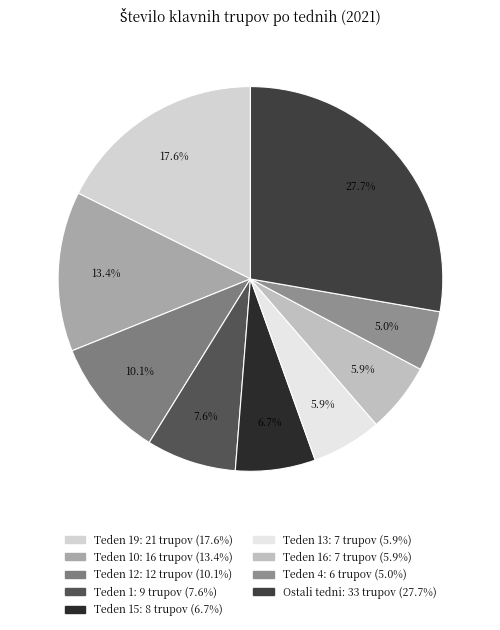

How many segments does this pie chart have?

9